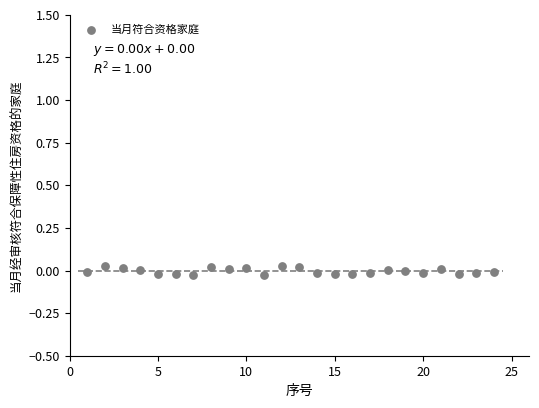

What is the range of X values (max minus min)?

23.0